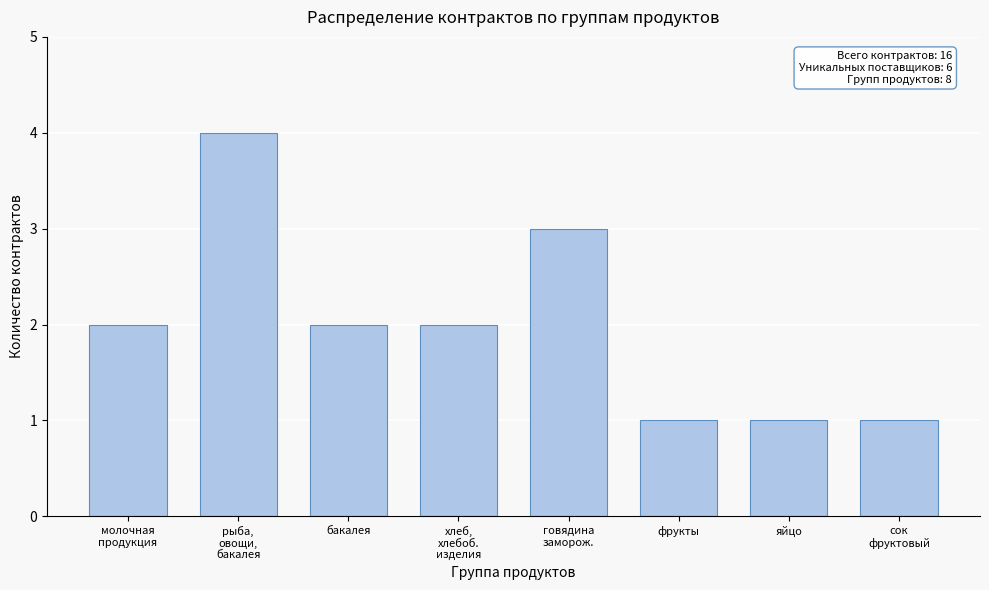

Reading right to left, list all the values displayed in this chart.

1	1	1	3	2	2	4	2